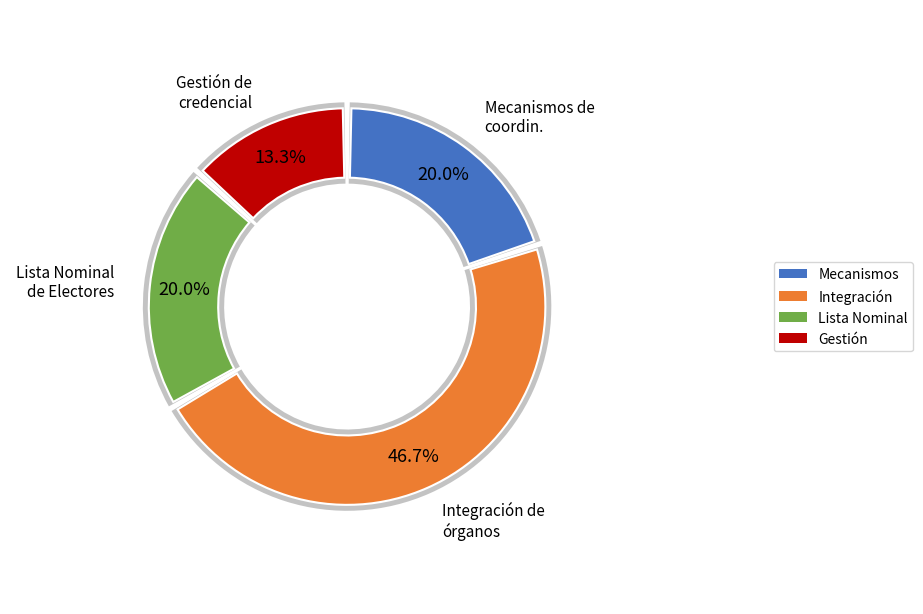

What is the smallest slice in the pie chart?

Gestión de credencial para votar